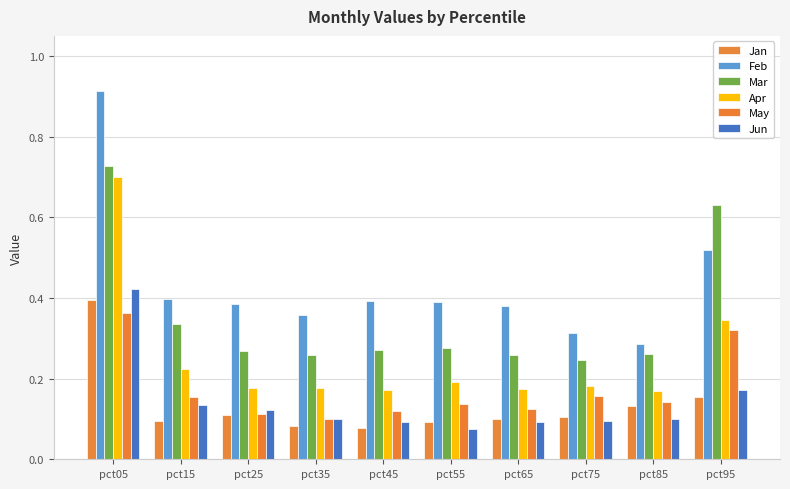

Count the number of data series in this chart.

6